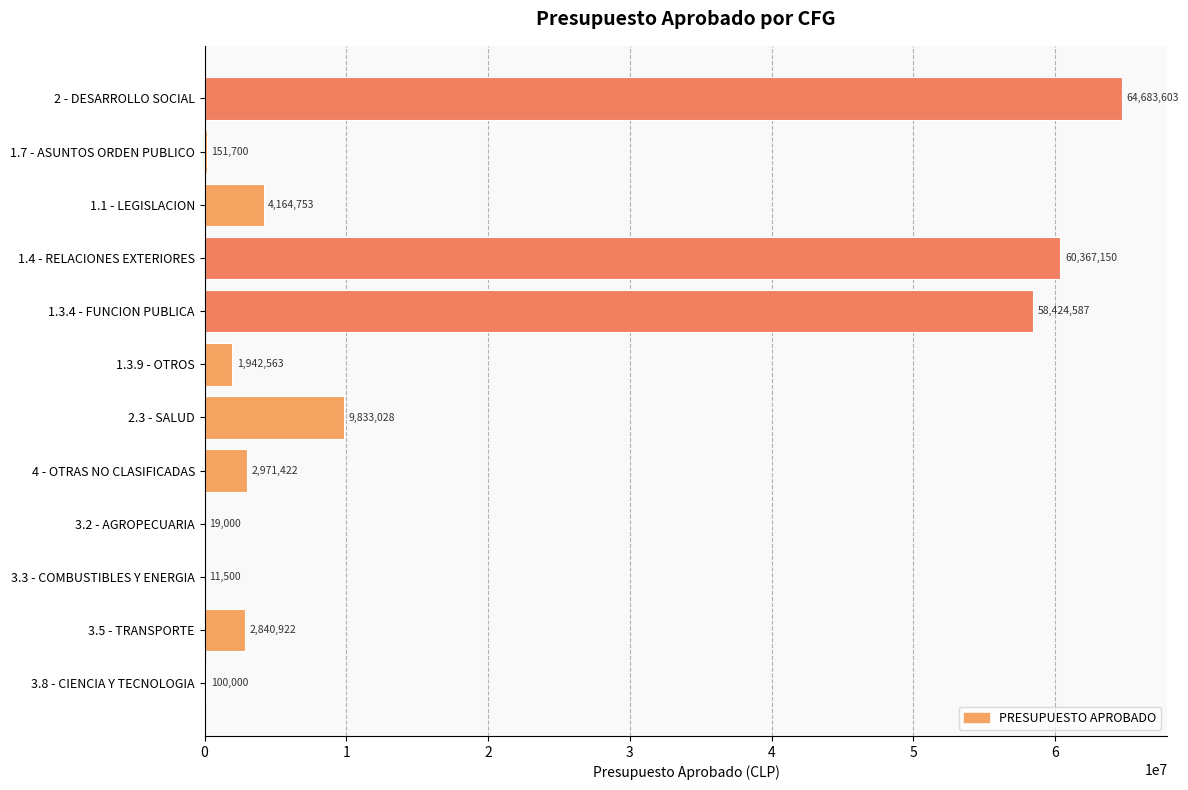

Count the number of data series in this chart.

1